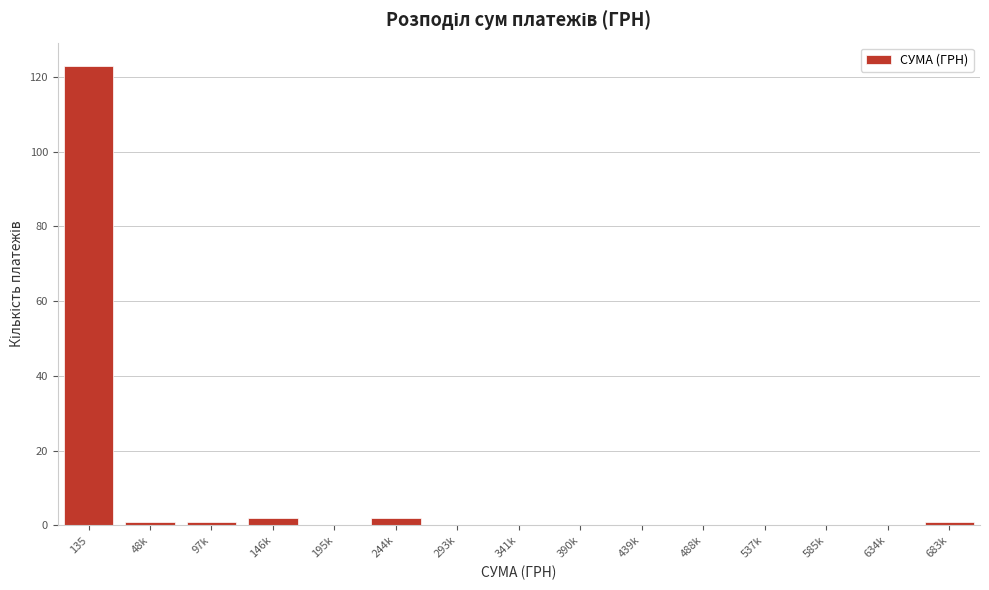

Reading left to right, transcribe all the data shown in this chart.

135=123	48k=1	97k=1	146k=2	195k=0	244k=2	293k=0	341k=0	390k=0	439k=0	488k=0	537k=0	585k=0	634k=0	683k=1